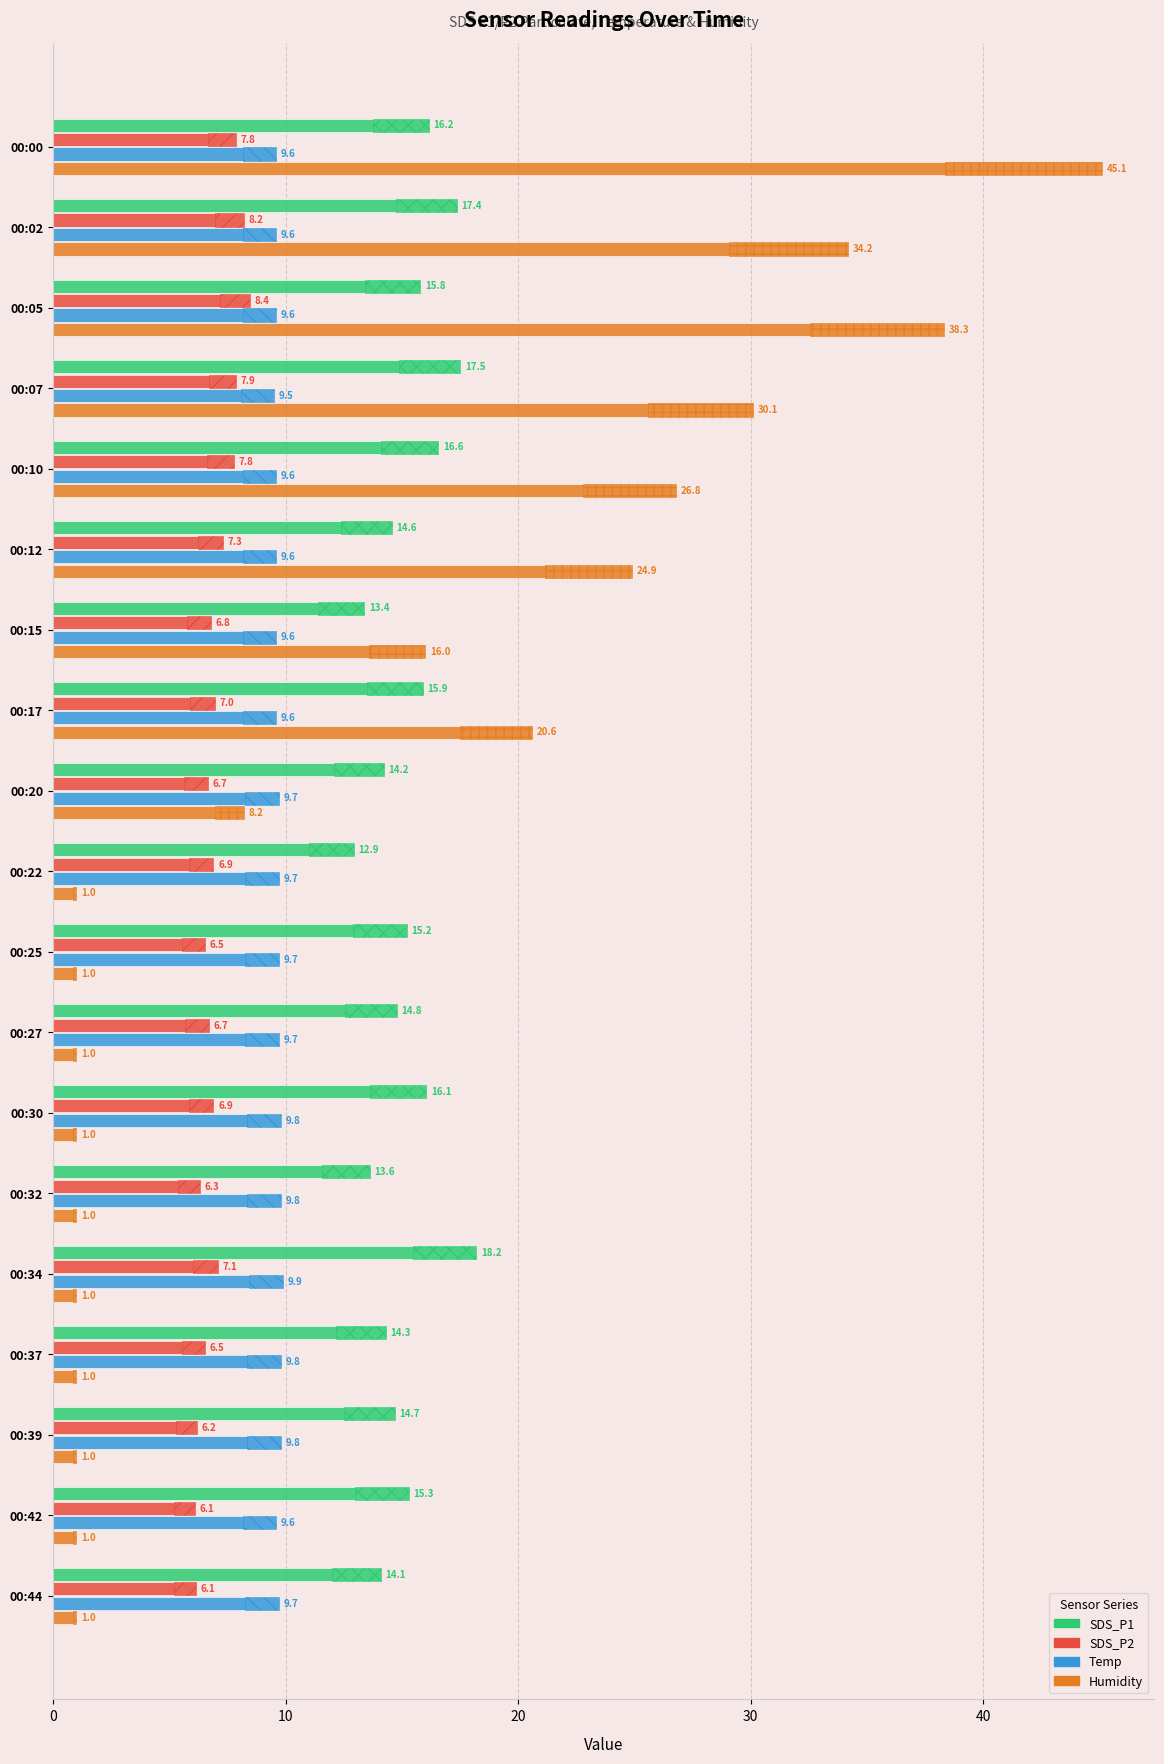

How many data points does each series have?

19